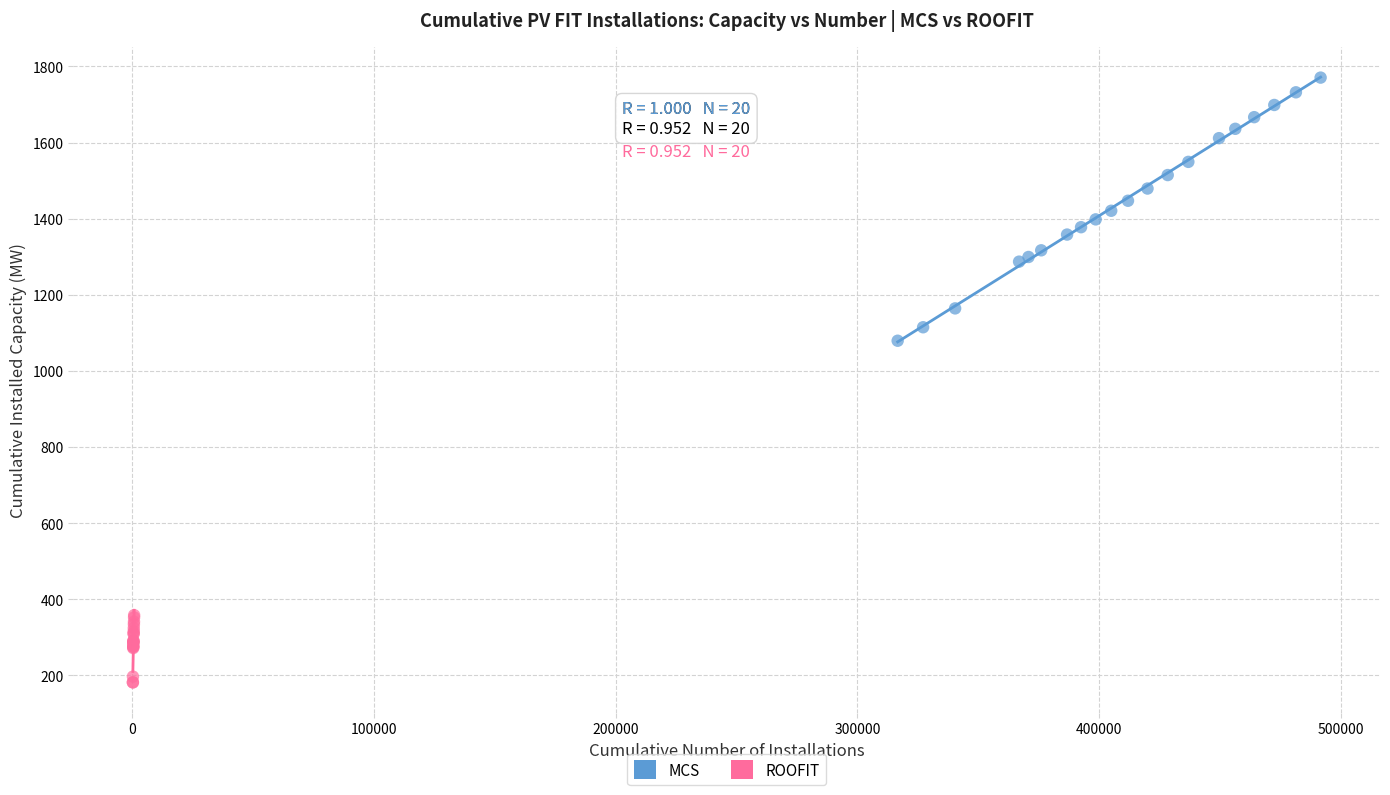

Which series has the largest Y range (max minus min)?

MCS